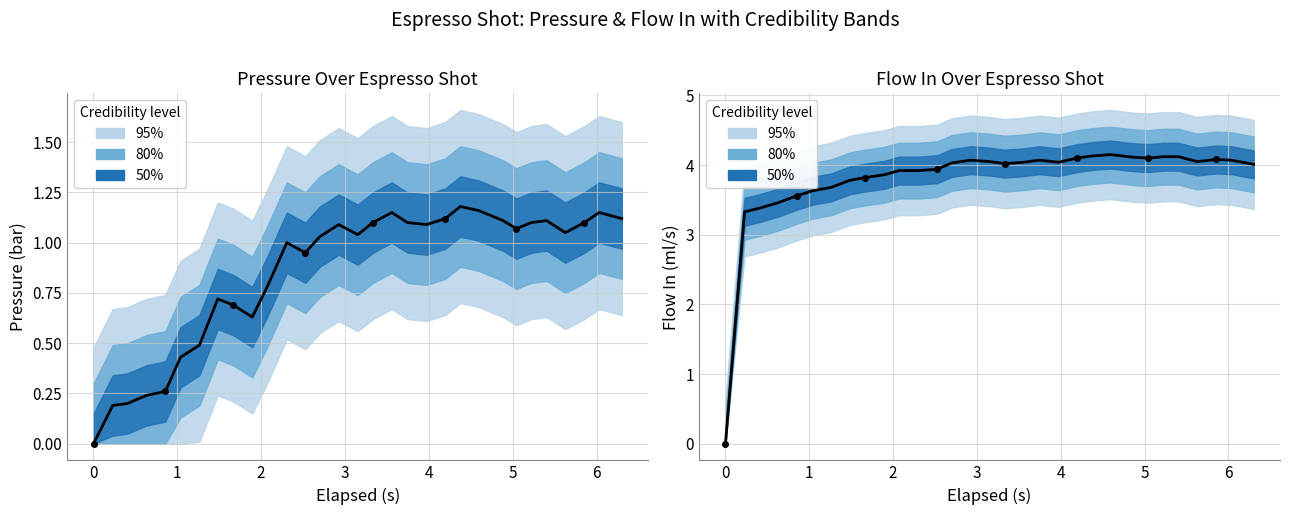

Which series has the largest total across all categories?

Flow In (ml/s)